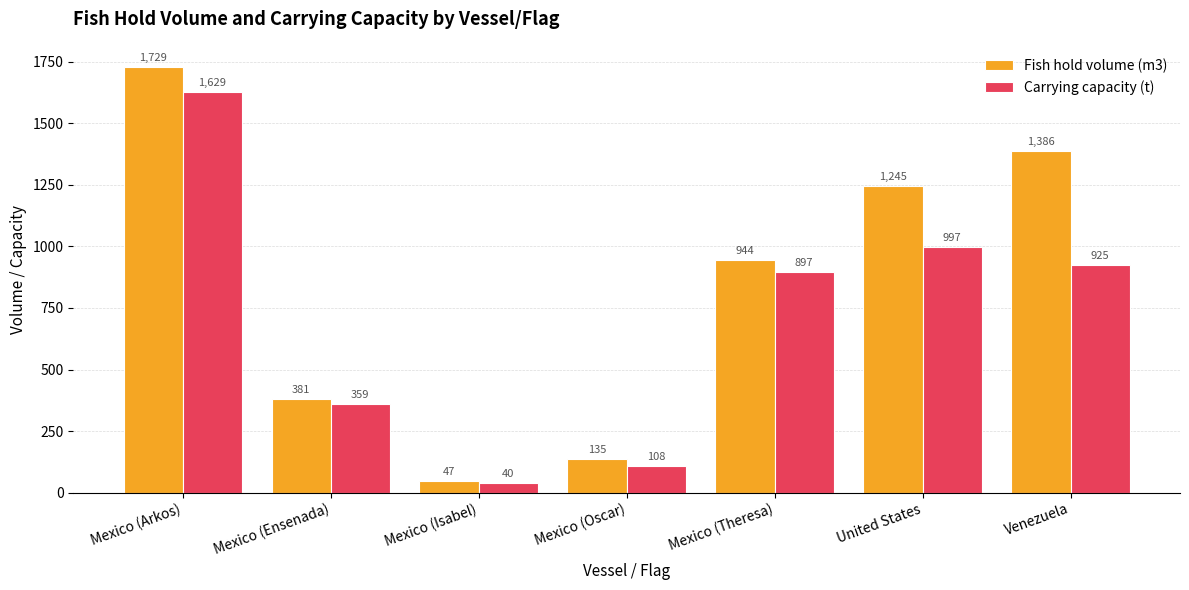

Which series has the largest total across all categories?

Fish hold volume (m3)